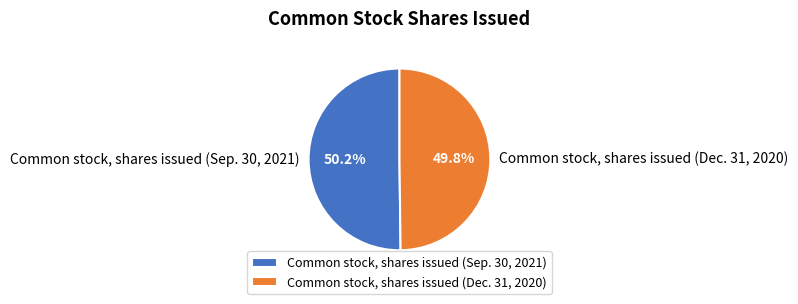

What percentage is NOT represented by Common stock, shares issued (Dec. 31, 2020)?

50.2%